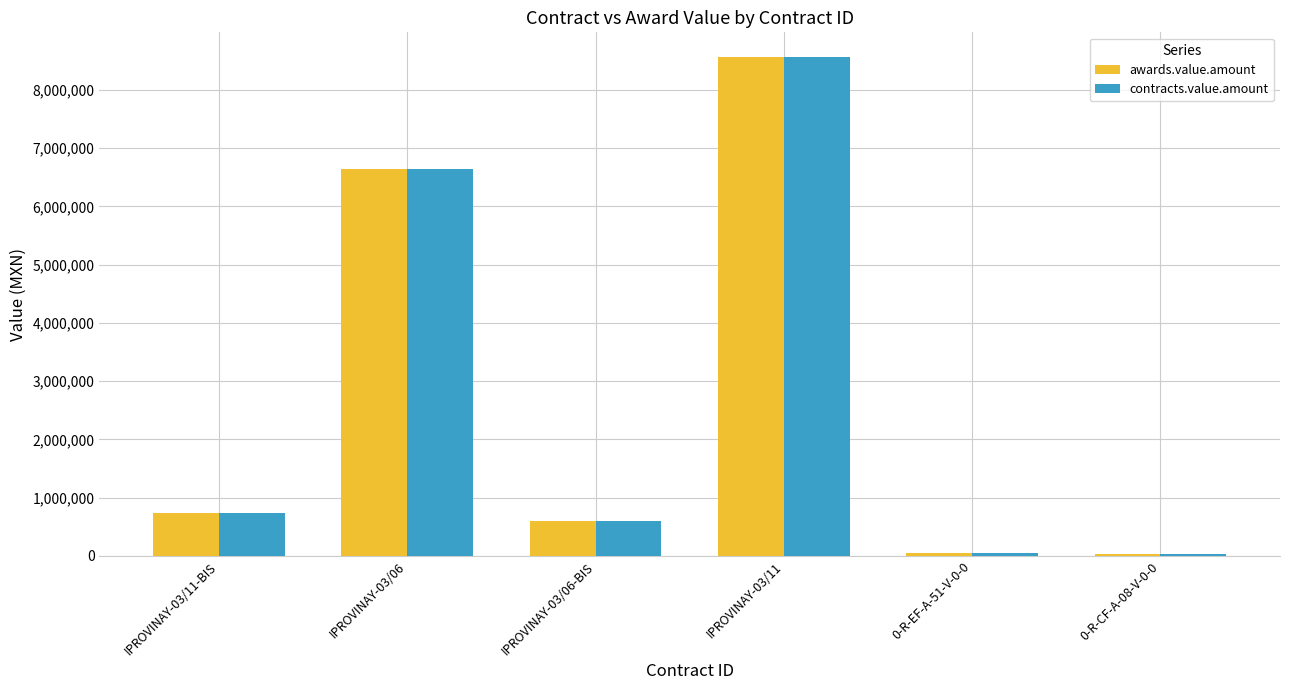

What value does the contracts.value.amount series have at IPROVINAY-03/11-BIS?

743538.8